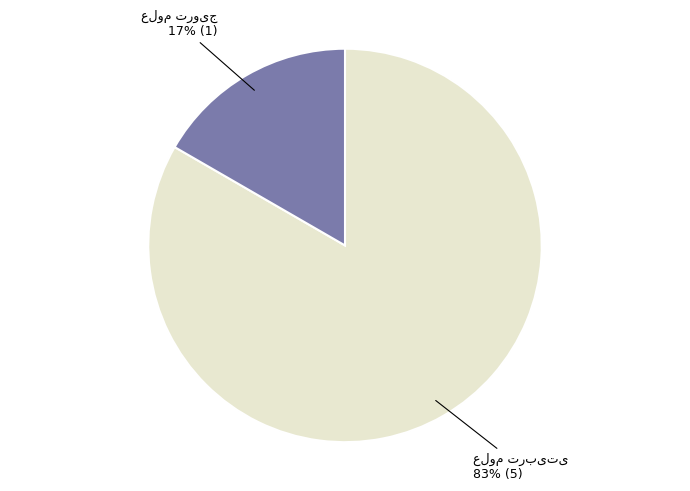

Is there any slice that represents more than half of the pie?

Yes